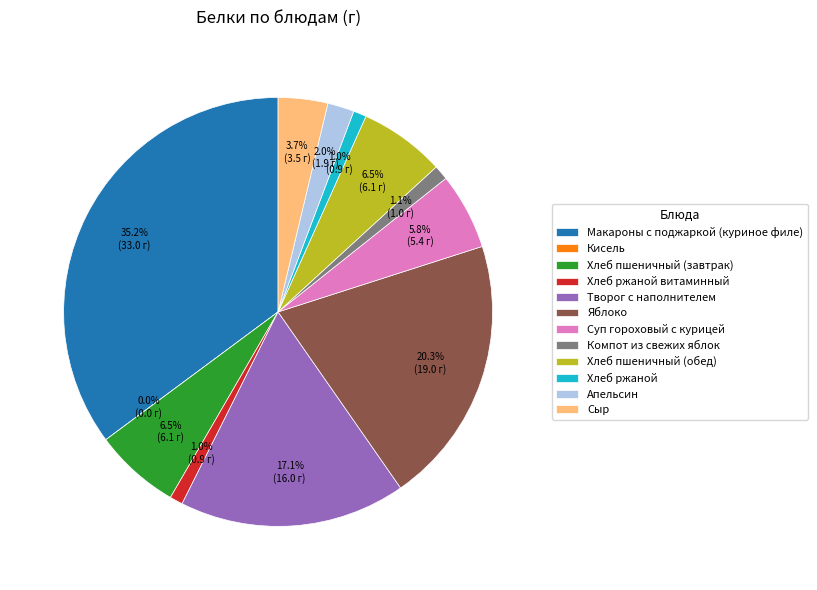

True or false: Хлеб пшеничный (обед) accounts for 6% of the total.

True